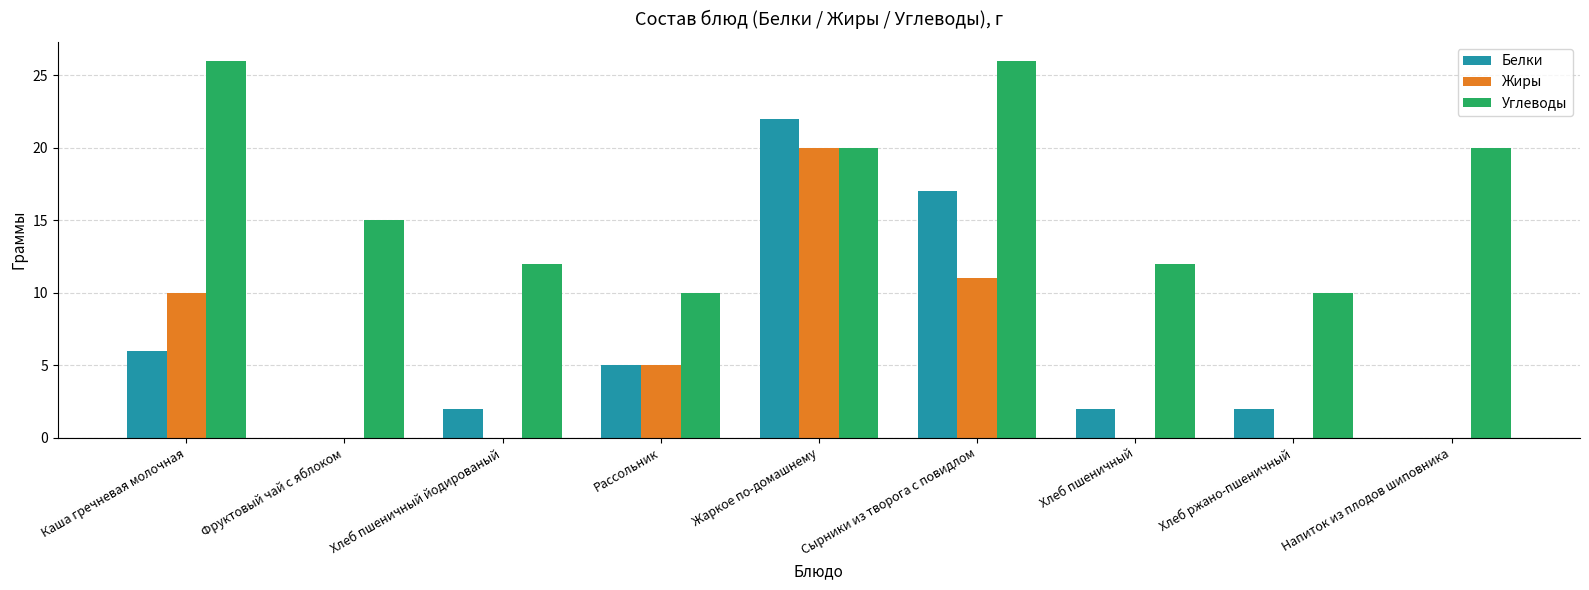

Are the bars grouped side by side (vs. stacked)?

Yes